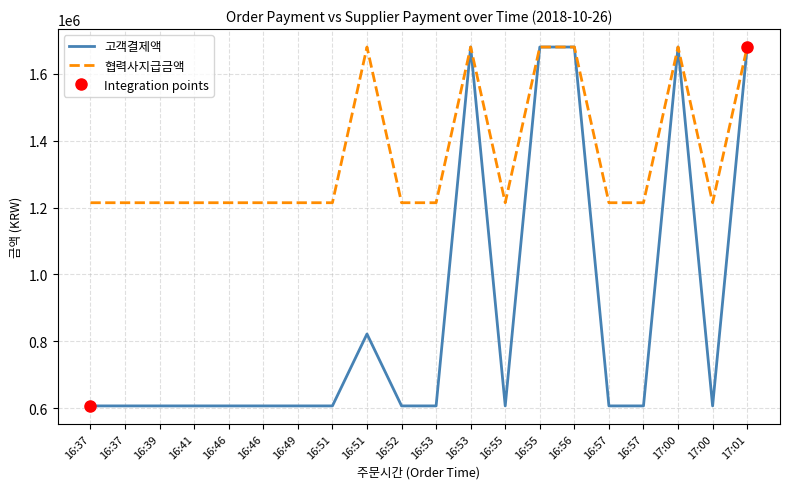

What is the label of the 14th point from the left?

16:55